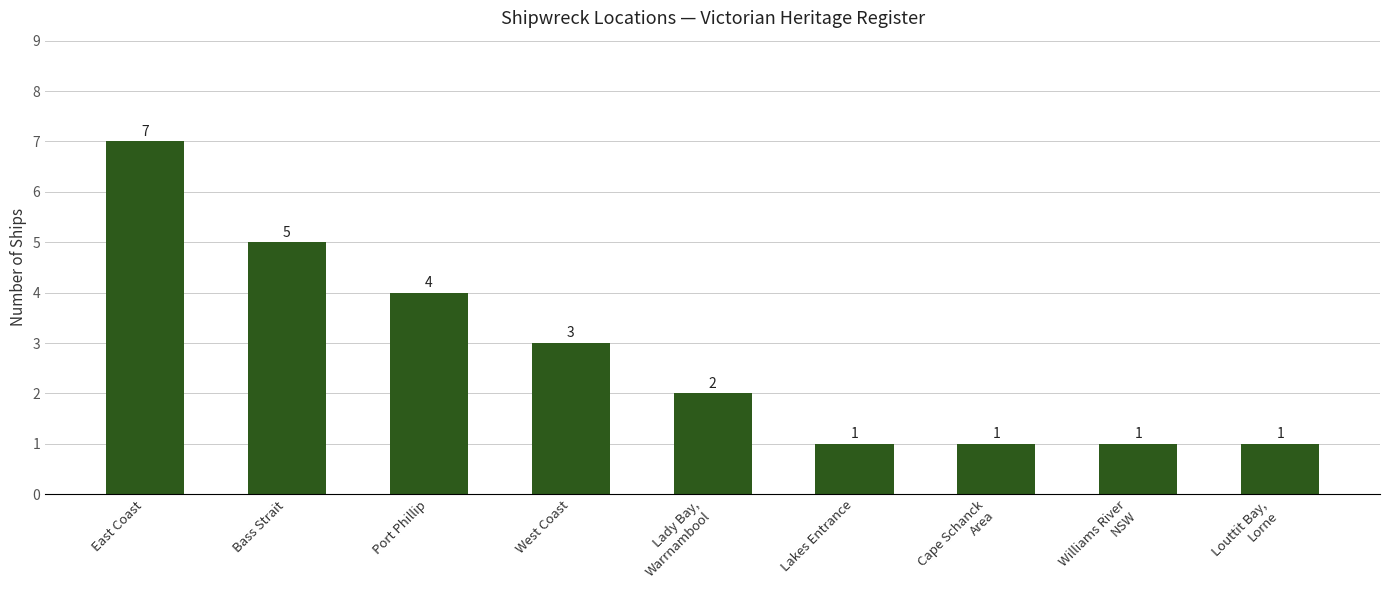

What is the greatest value displayed?

7